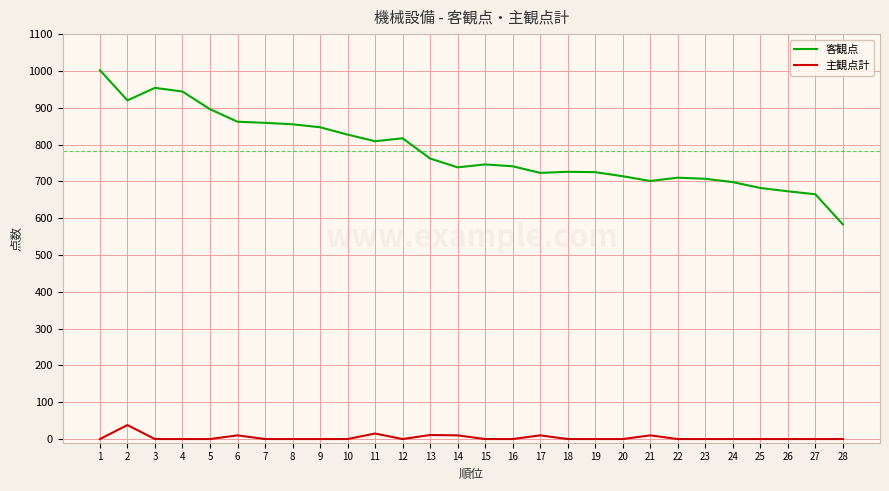

Which category has the lowest value in the 客観点 series?

28